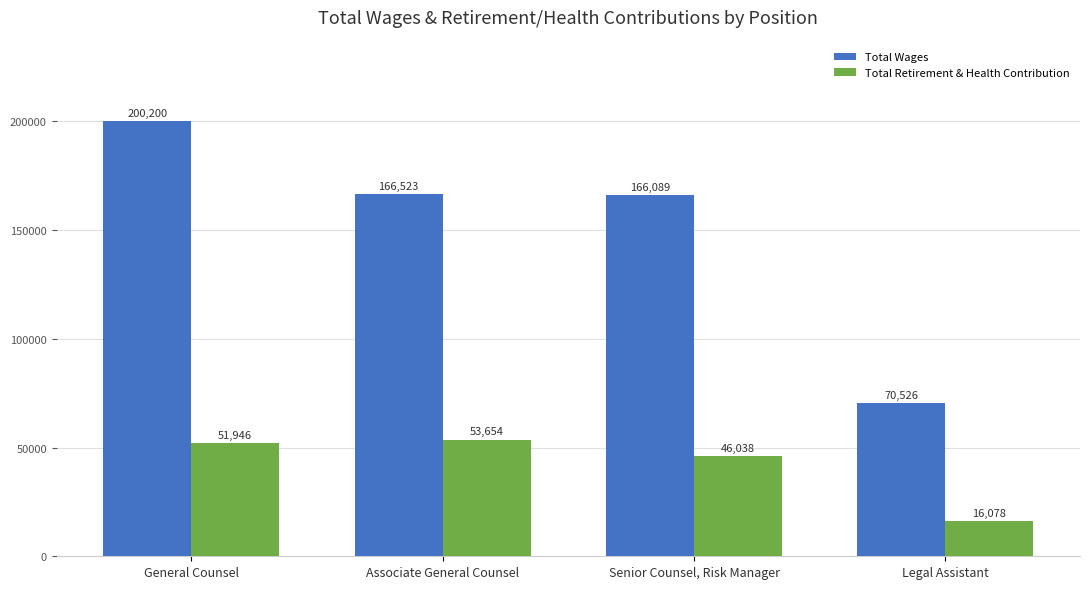

Reading left to right, transcribe all the data shown in this chart.

Total Wages: General Counsel=200200	Associate General Counsel=166523	Senior Counsel, Risk Manager=166089	Legal Assistant=70526
Total Retirement & Health Contribution: General Counsel=51946	Associate General Counsel=53654	Senior Counsel, Risk Manager=46038	Legal Assistant=16078